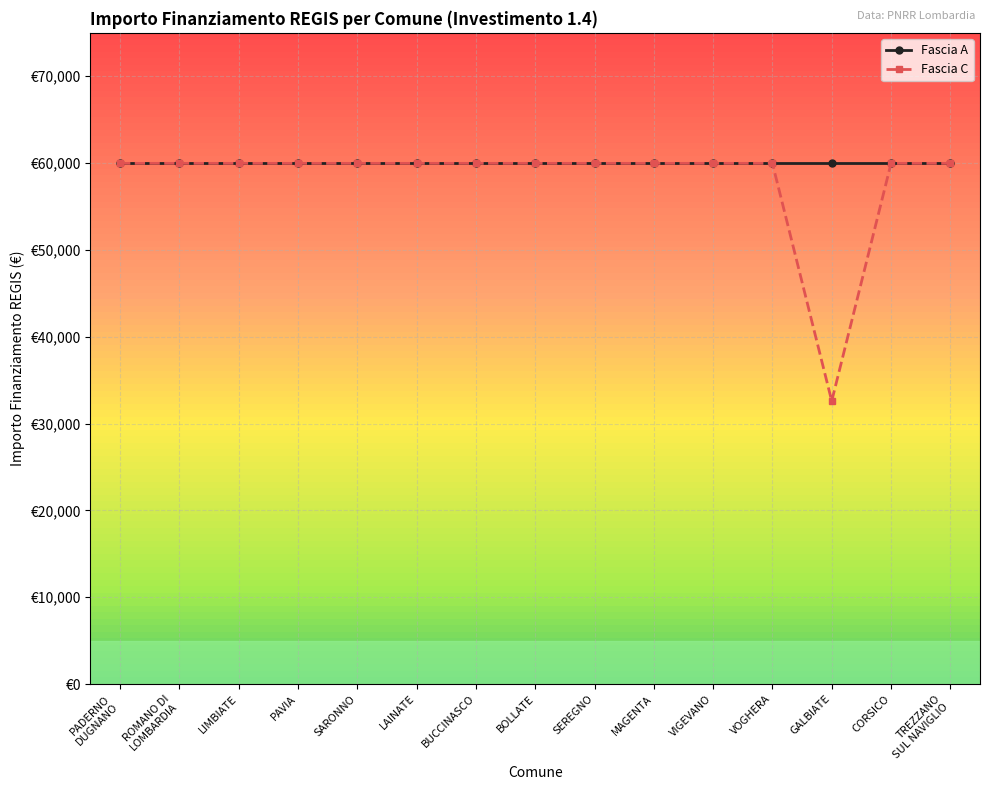

What is the total value across all series at SEREGNO?

119932